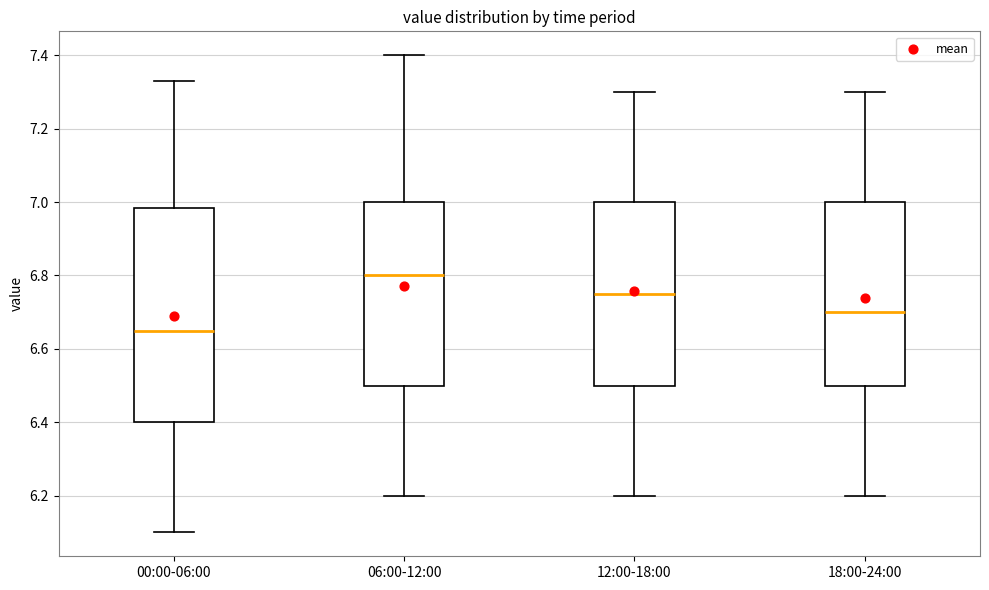

Where does the lower whisker of the box for 18:00-24:00 end on the y-axis? The values are not printed on the chart, so give them approximately, as read against the axis.

6.20